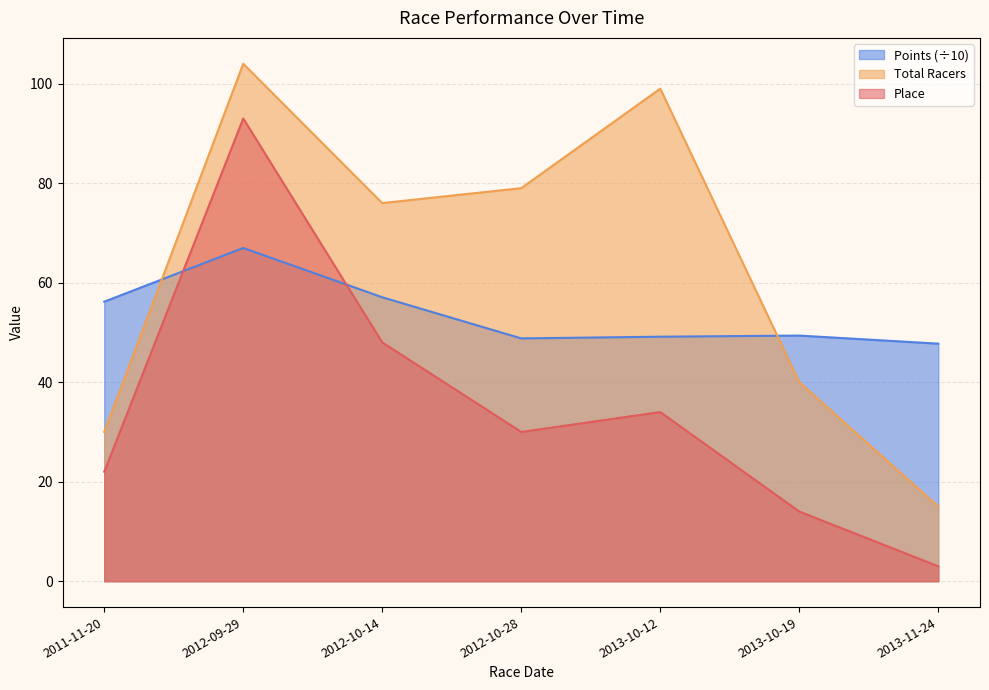

True or false: Points and Total Racers intersect in this chart.

True